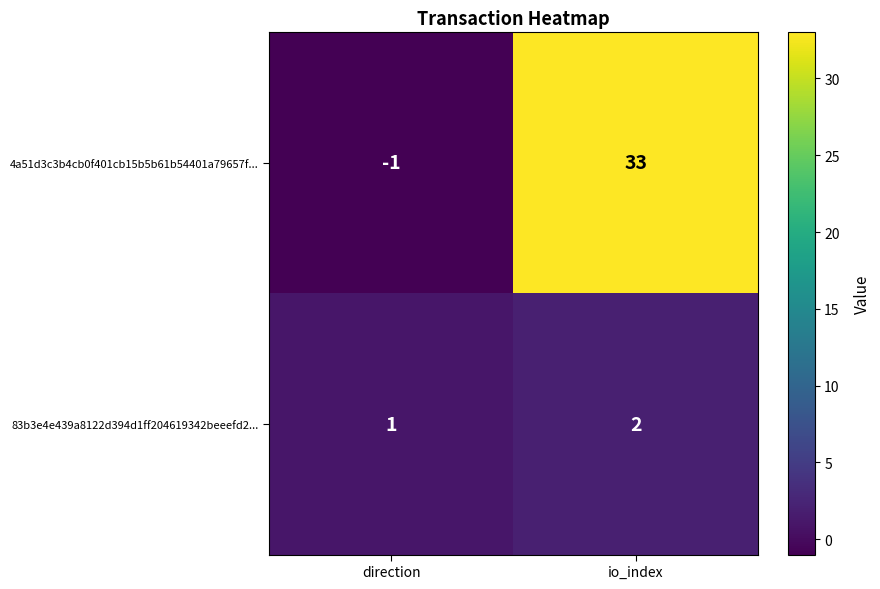

Which category has the lowest value across all series?

direction